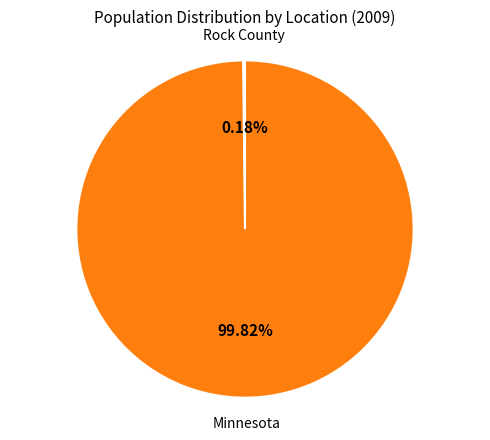

Is there any slice that represents more than half of the pie?

Yes